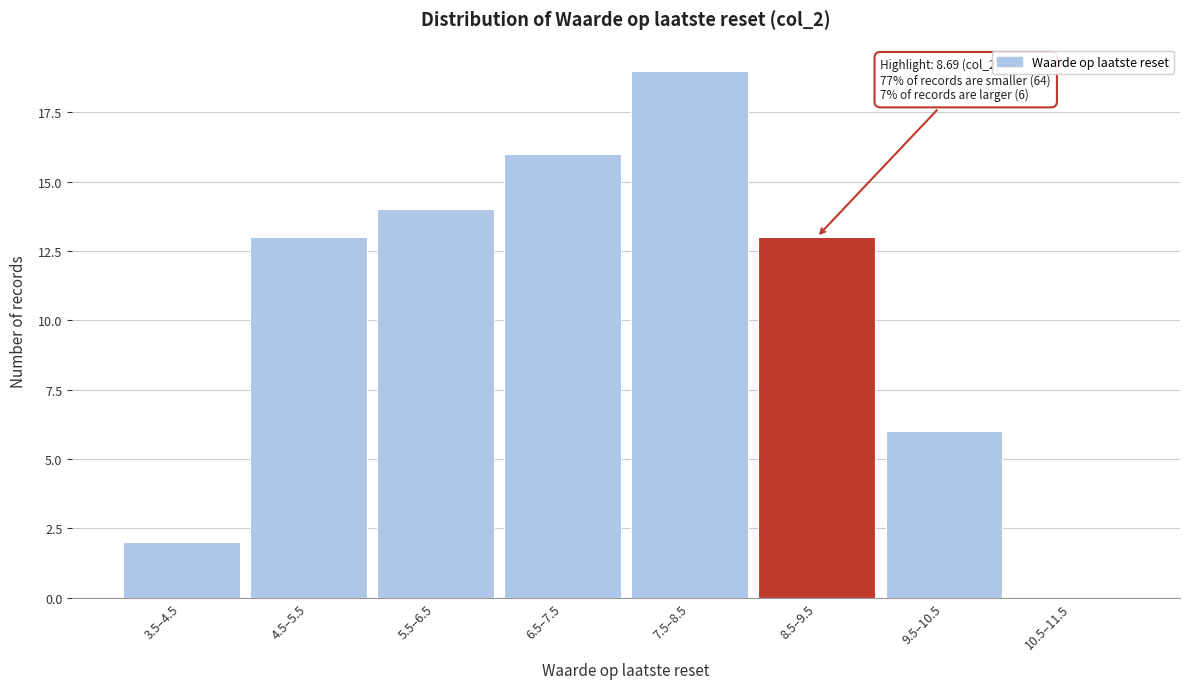

Reading right to left, what are all the values shown in this chart?

10.5–11.5=0	9.5–10.5=6	8.5–9.5=13	7.5–8.5=19	6.5–7.5=16	5.5–6.5=14	4.5–5.5=13	3.5–4.5=2